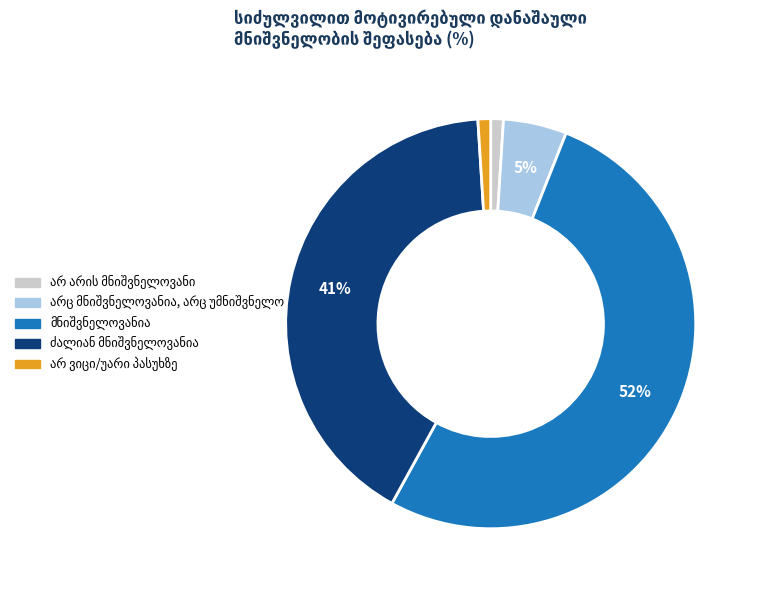

To the nearest percent, what is the average slice percentage?

20%